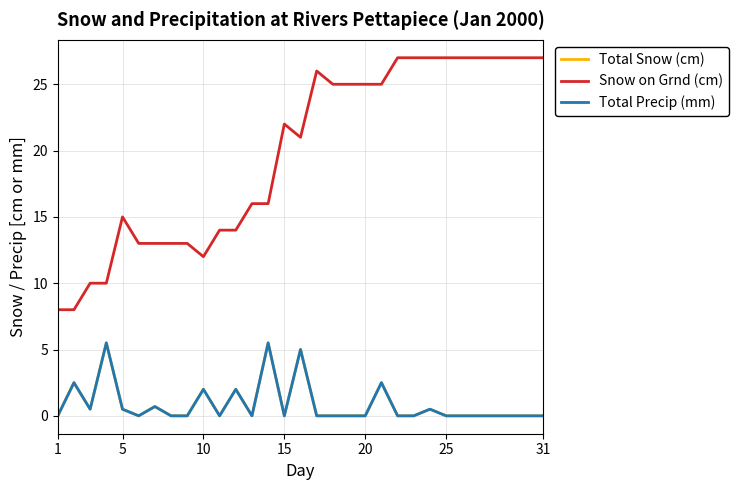

Does the chart have visible grid lines?

Yes